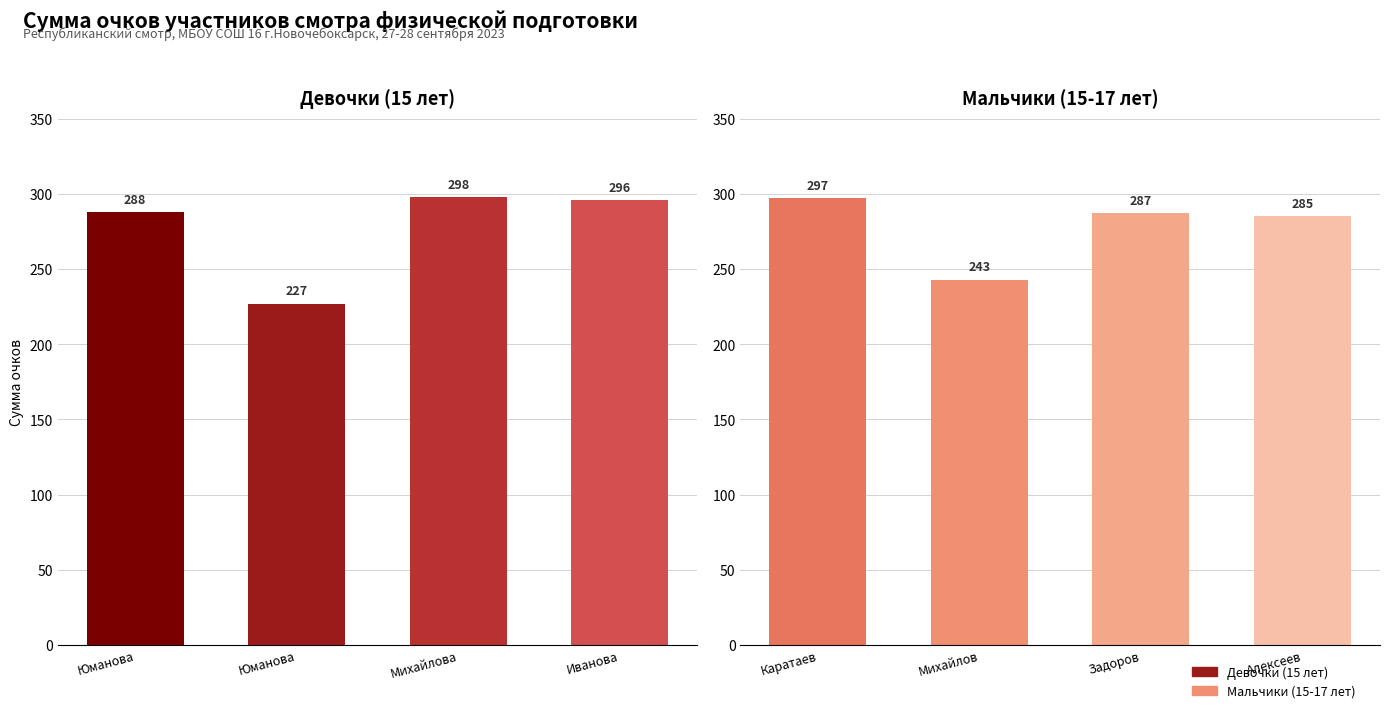

At which category is the sum across all series the highest?

Юманова